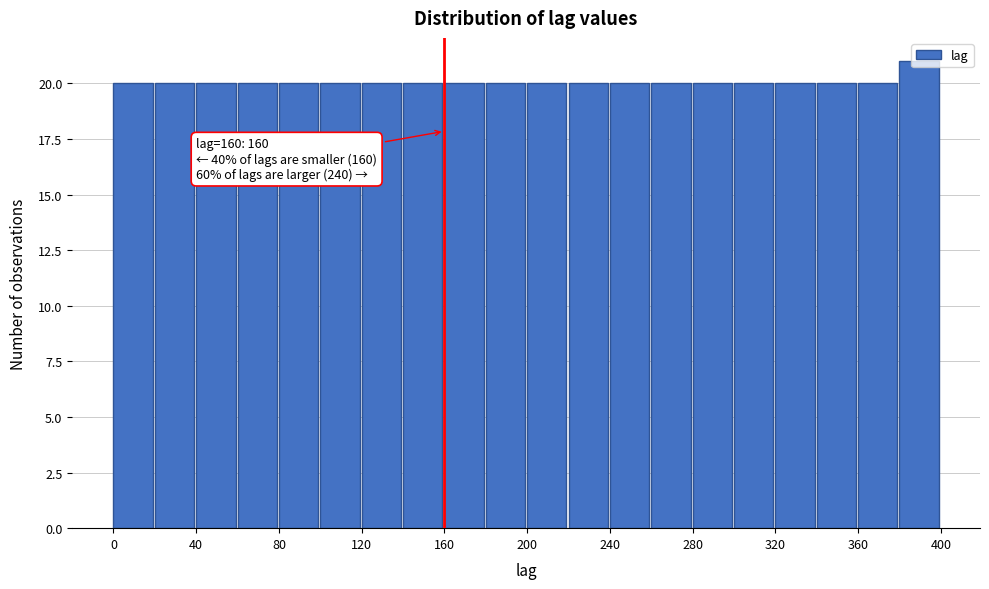

Which range on the x-axis has the tallest bar?

380 to 400